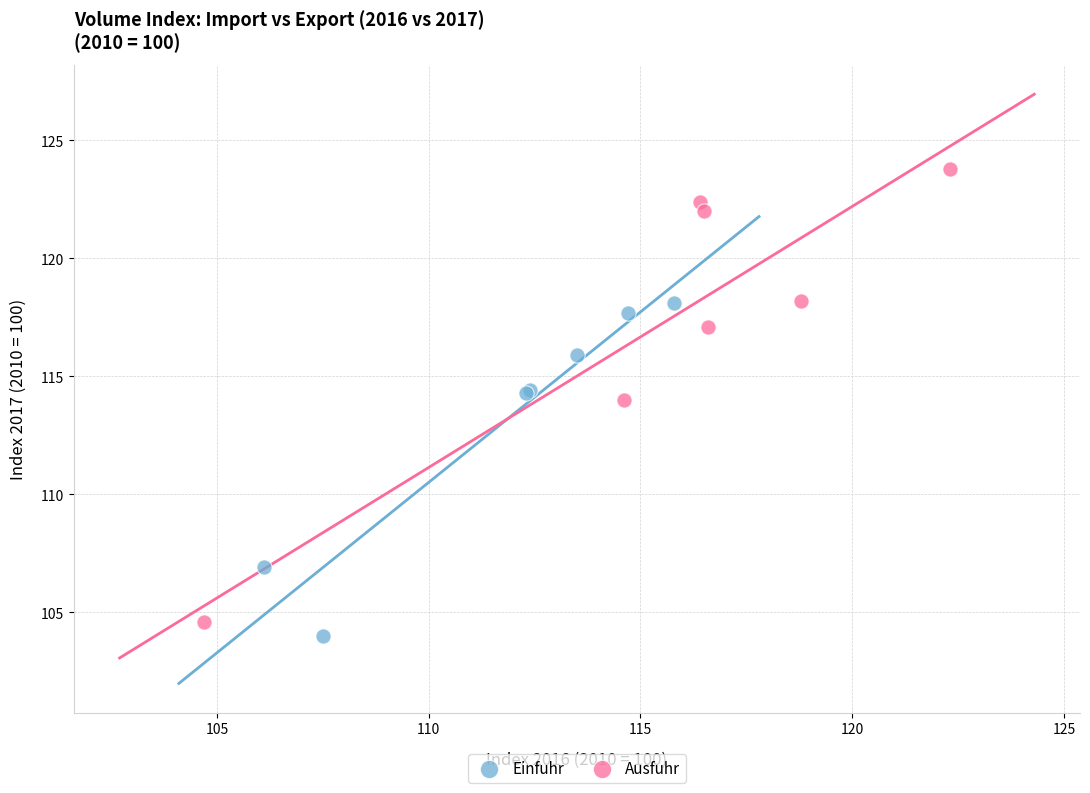

Which series reaches the maximum Y coordinate?

Ausfuhr